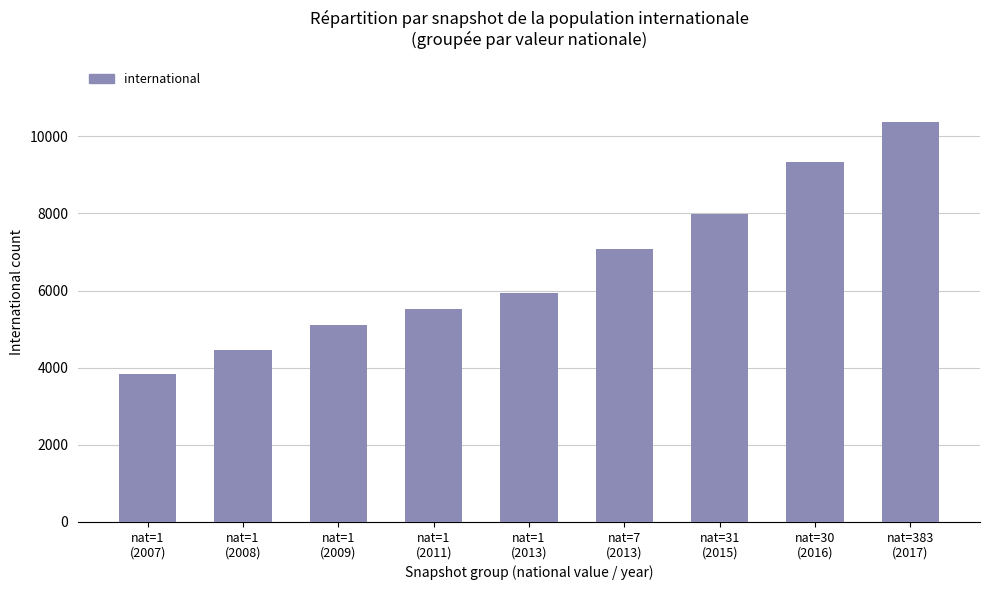

What is the approximate value at nat=1
(2008)?

4466